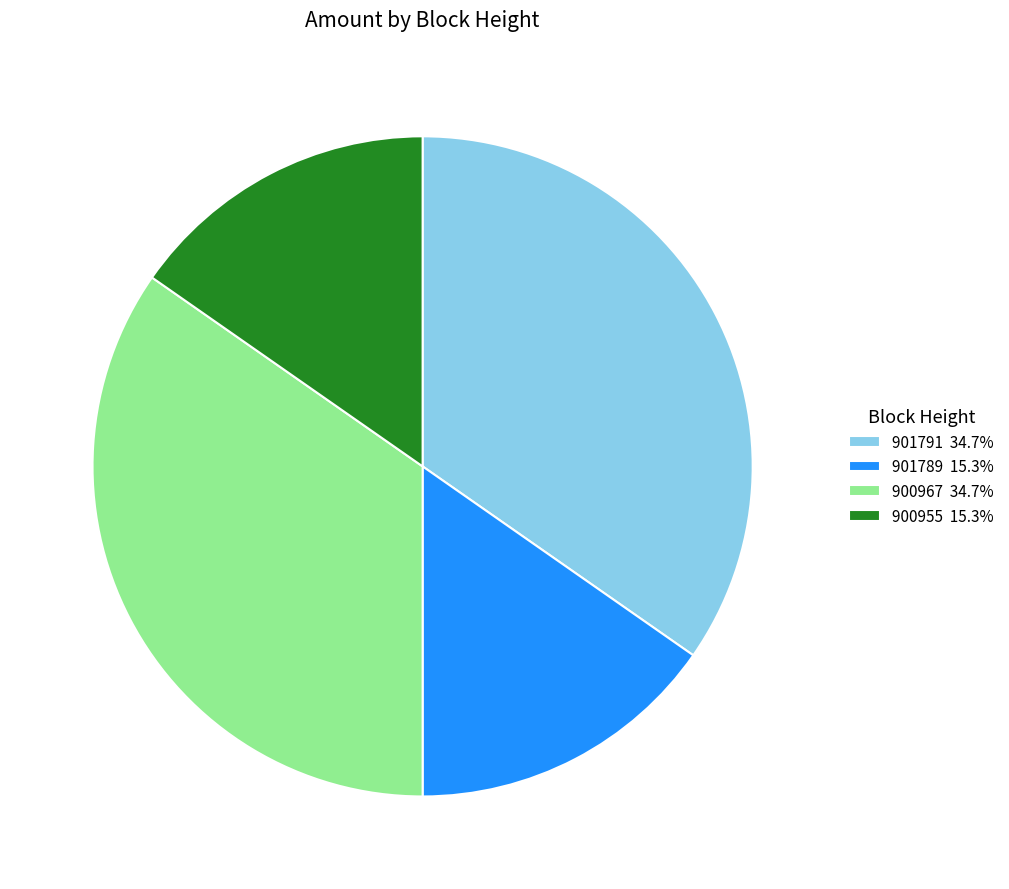

Is the sum of 900955 15.3% and 901789 15.3% greater than half?

No